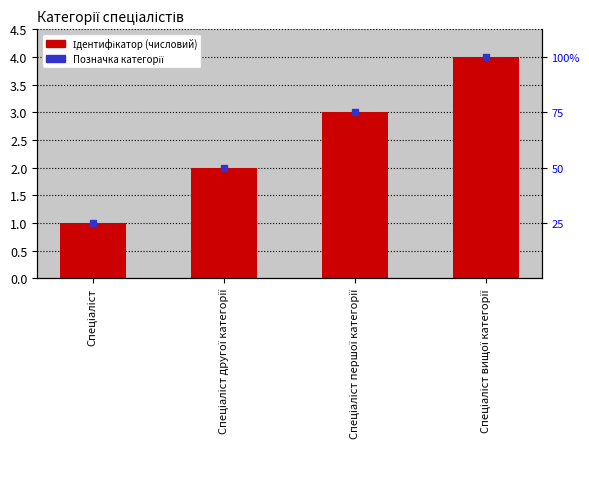

Read the value at Спеціаліст другої категорії.

2